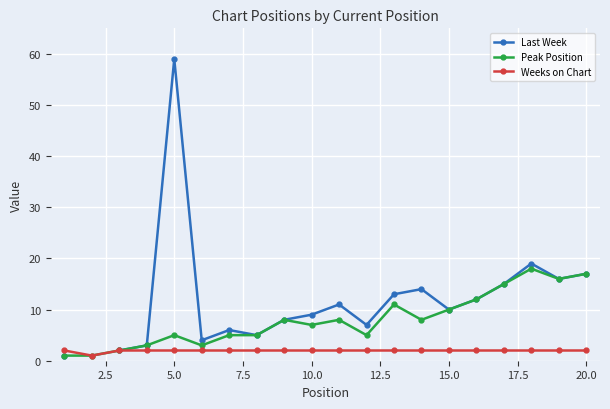

True or false: Peak Position has a value of 7.3 at 5.0.

False